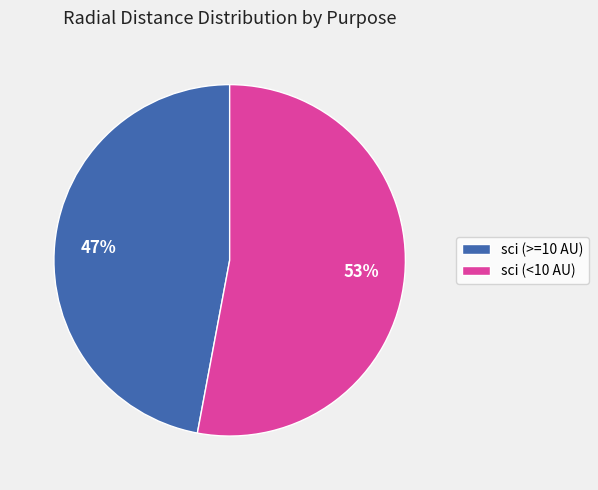

Which category has the smallest portion of the pie?

sci (>=10 AU)